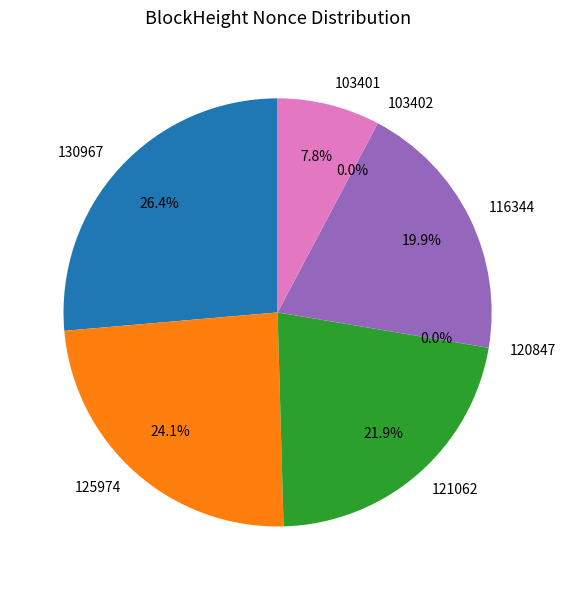

The 121062 slice represents 22% of the pie. True or false?

True